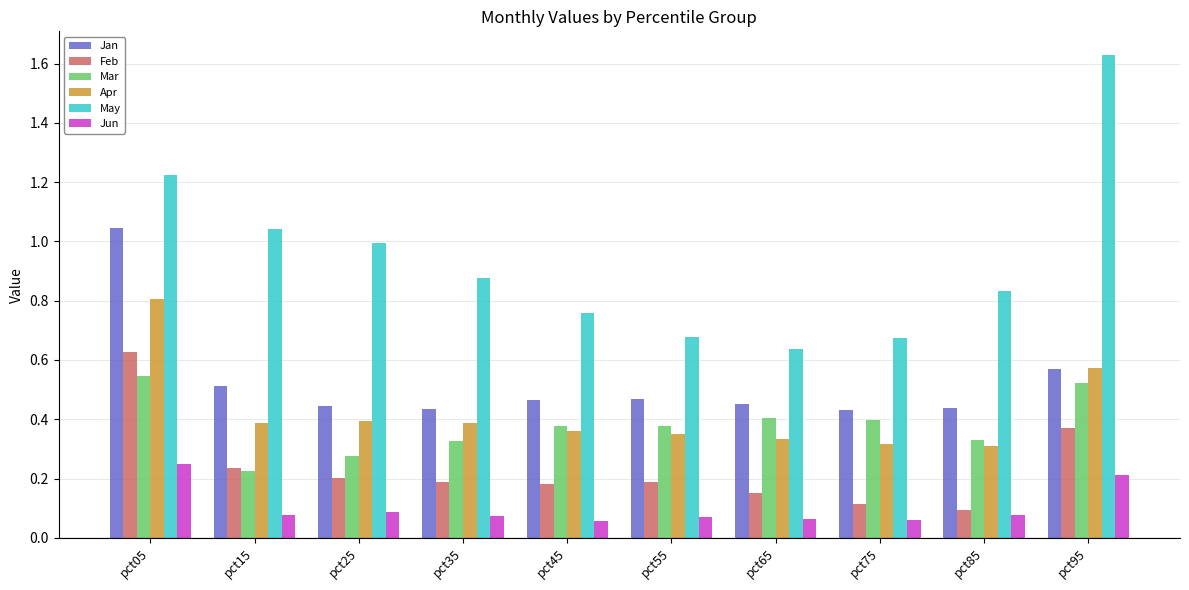

What is the total value across all series at pct75?

2.0